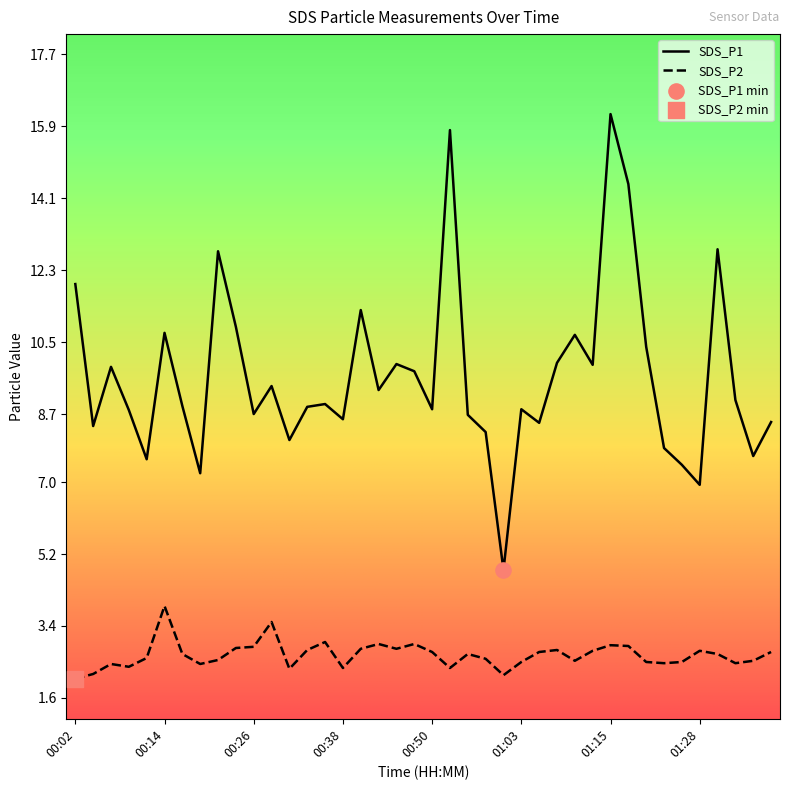

Which series has the largest total across all categories?

SDS_P1